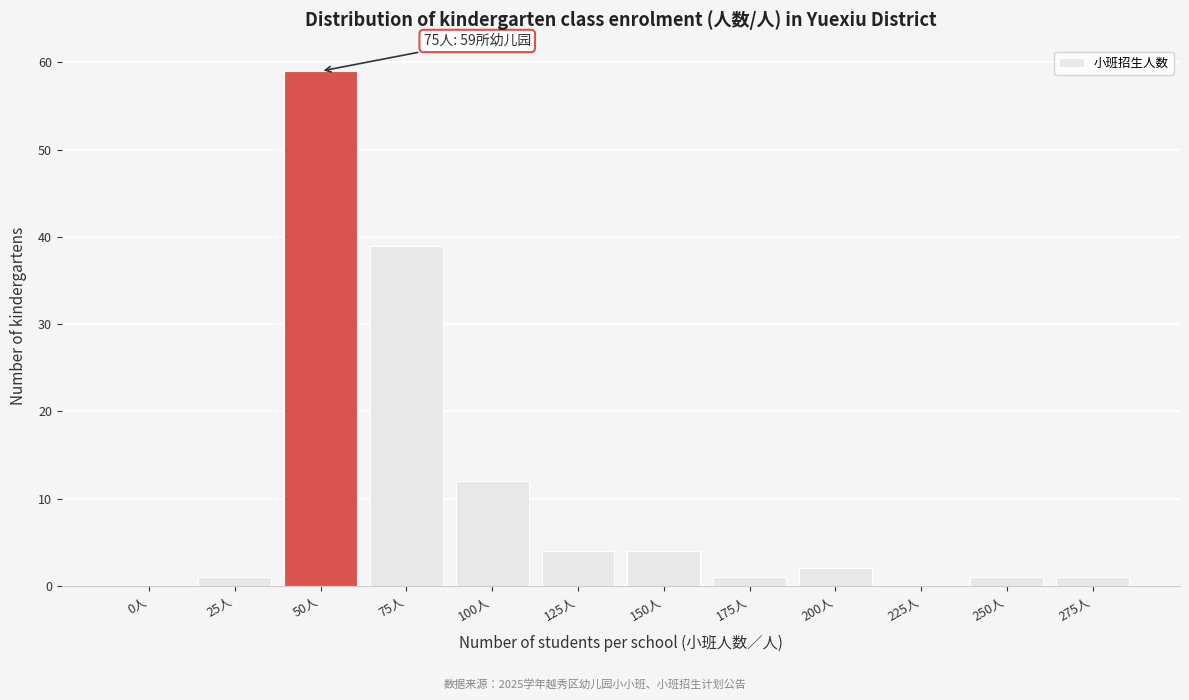

Reading right to left, extract all data points from this chart.

275人=1	250人=1	225人=0	200人=2	175人=1	150人=4	125人=4	100人=12	75人=39	50人=59	25人=1	0人=0